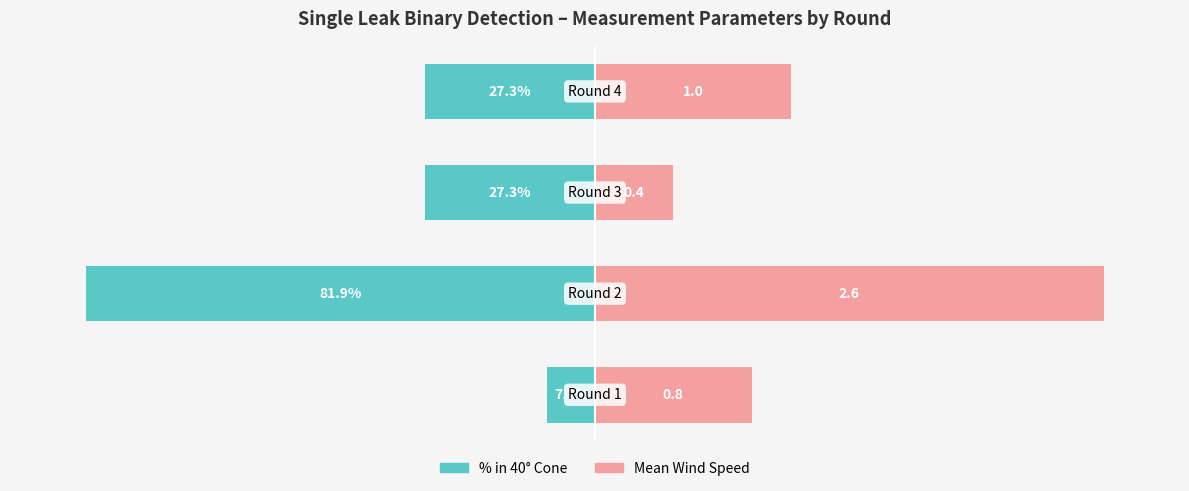

What are all the series names shown in the legend?

Percentage in 40 deg cone, Mean Wind Speed